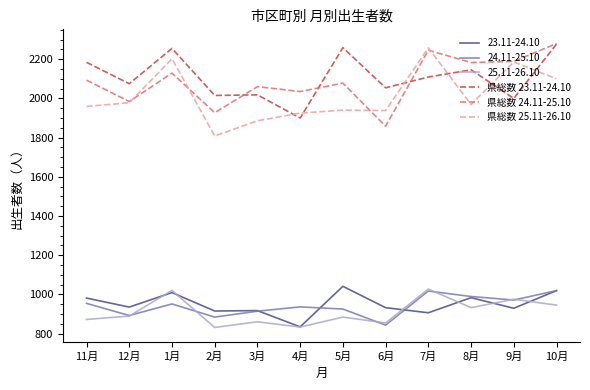

Which series has the largest range (max minus min)?

県総数 25.11-26.10